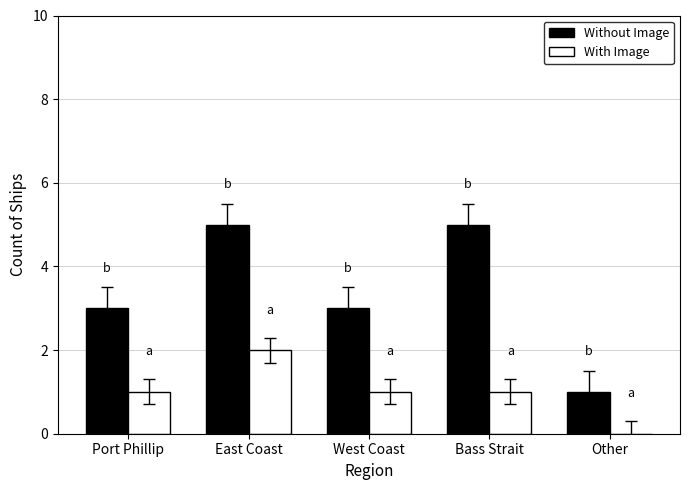

What is the sum of all With Image values?

5